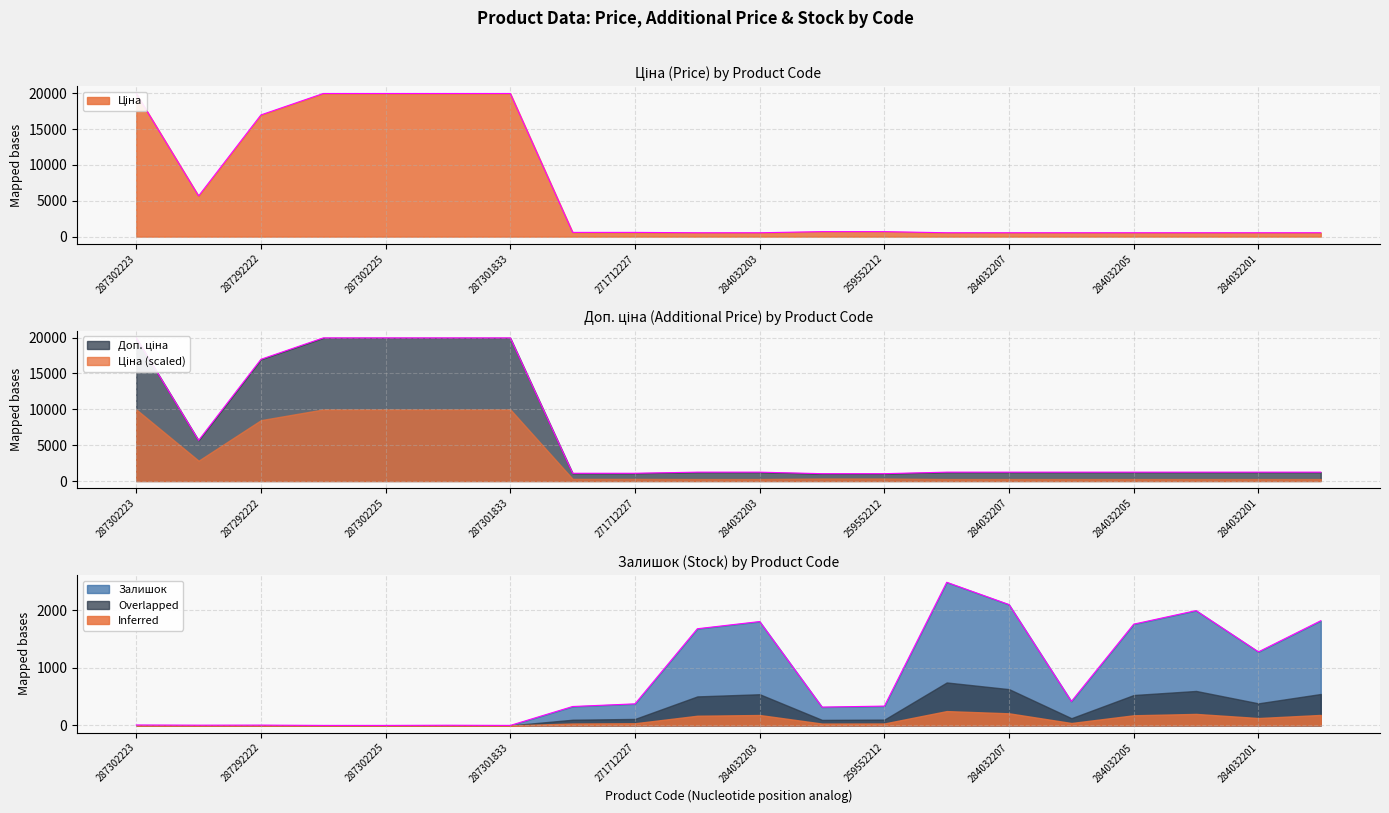

Which series has the largest range (max minus min)?

Ціна